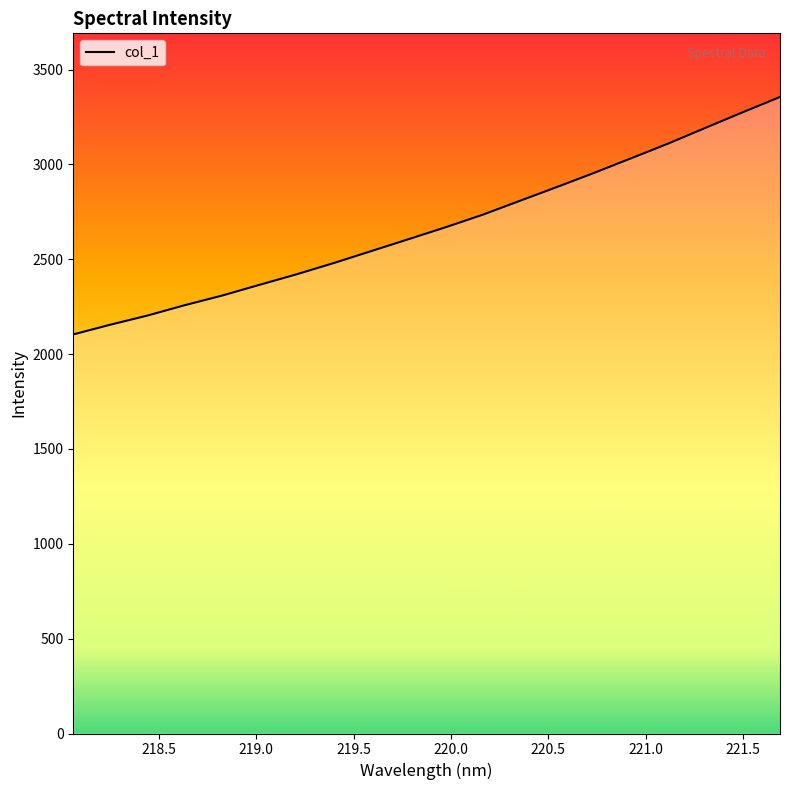

What is the greatest value displayed?

3355.7